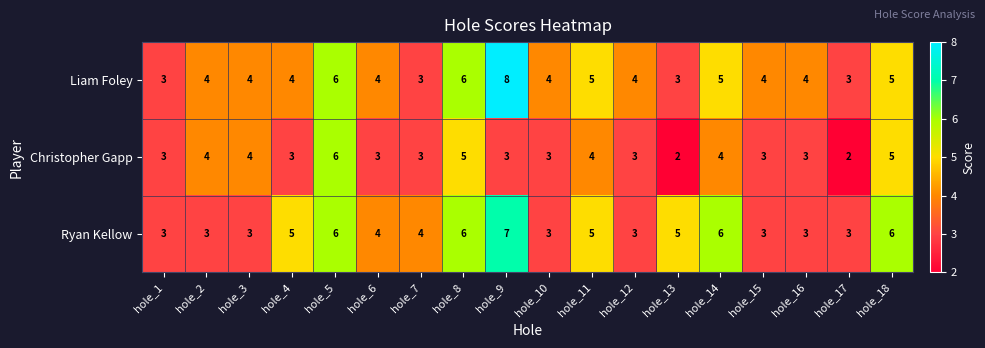

Which series has the largest total across all categories?

Liam Foley